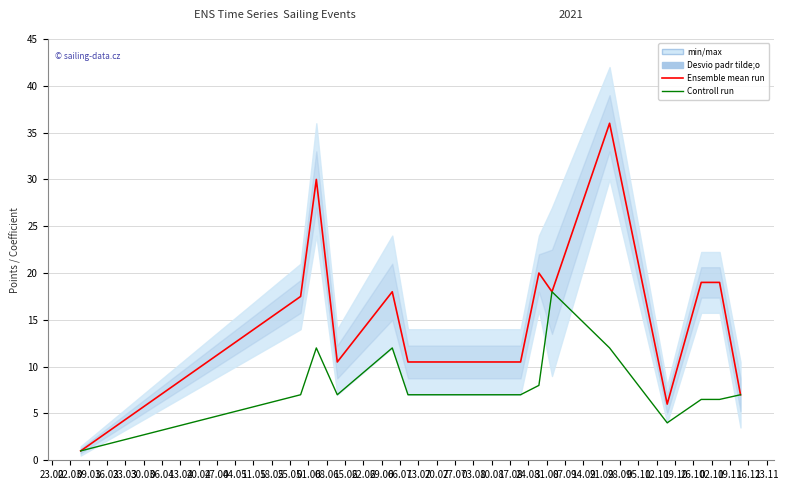

How many interior local valleys does the Ensemble mean run series have?

3